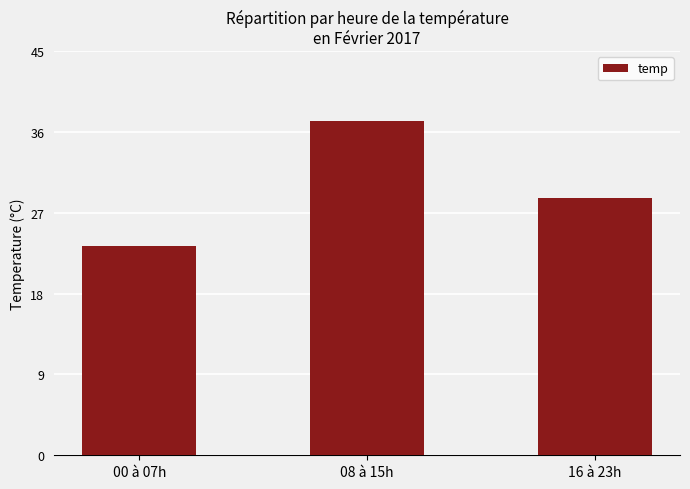

Does the chart contain any negative values?

No